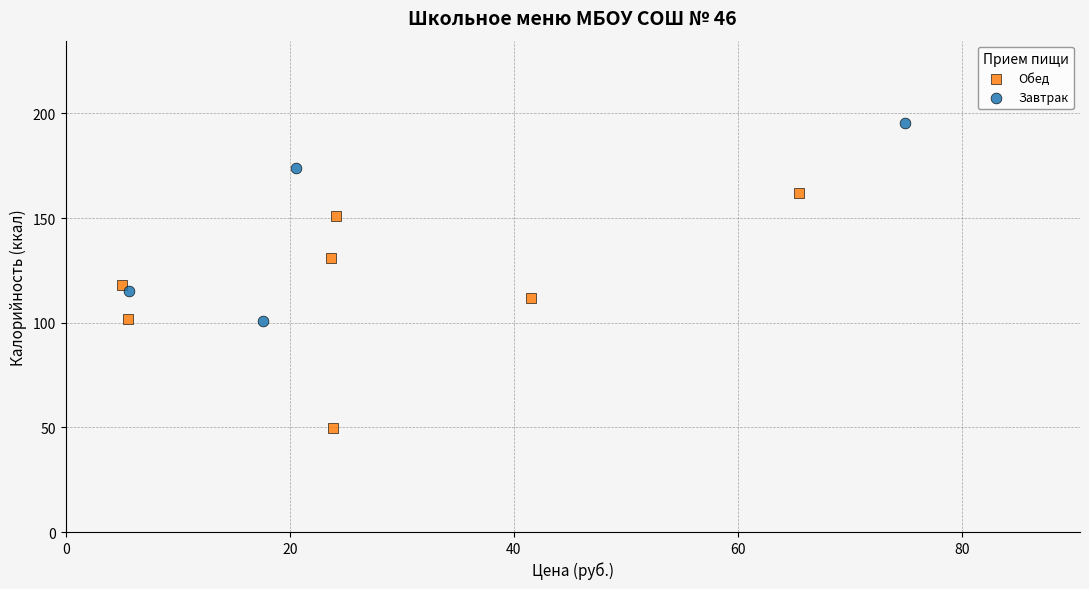

Which series contains the lowest Y value?

Обед